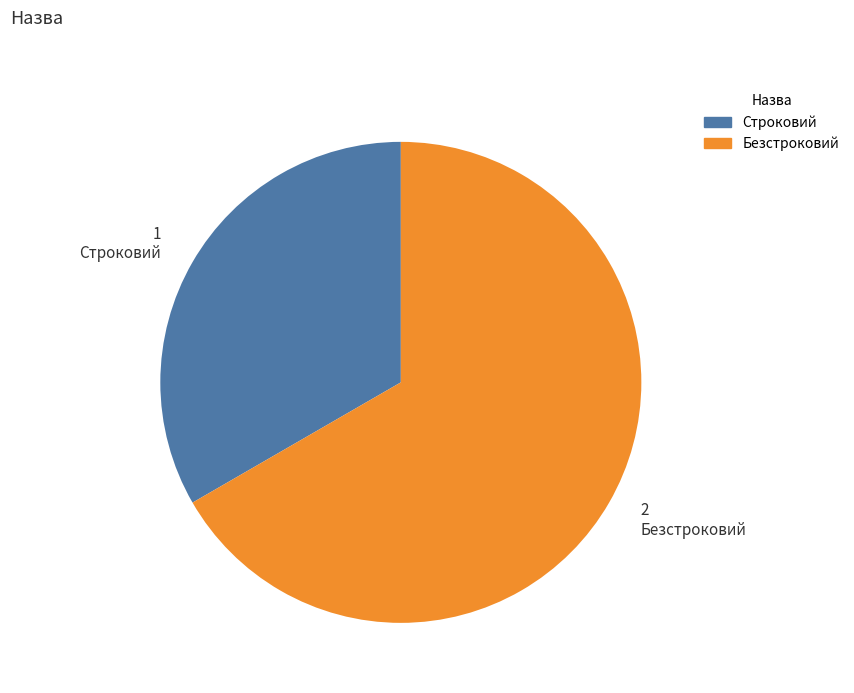

Combined, do Строковий and Безстроковий account for over 50%?

Yes